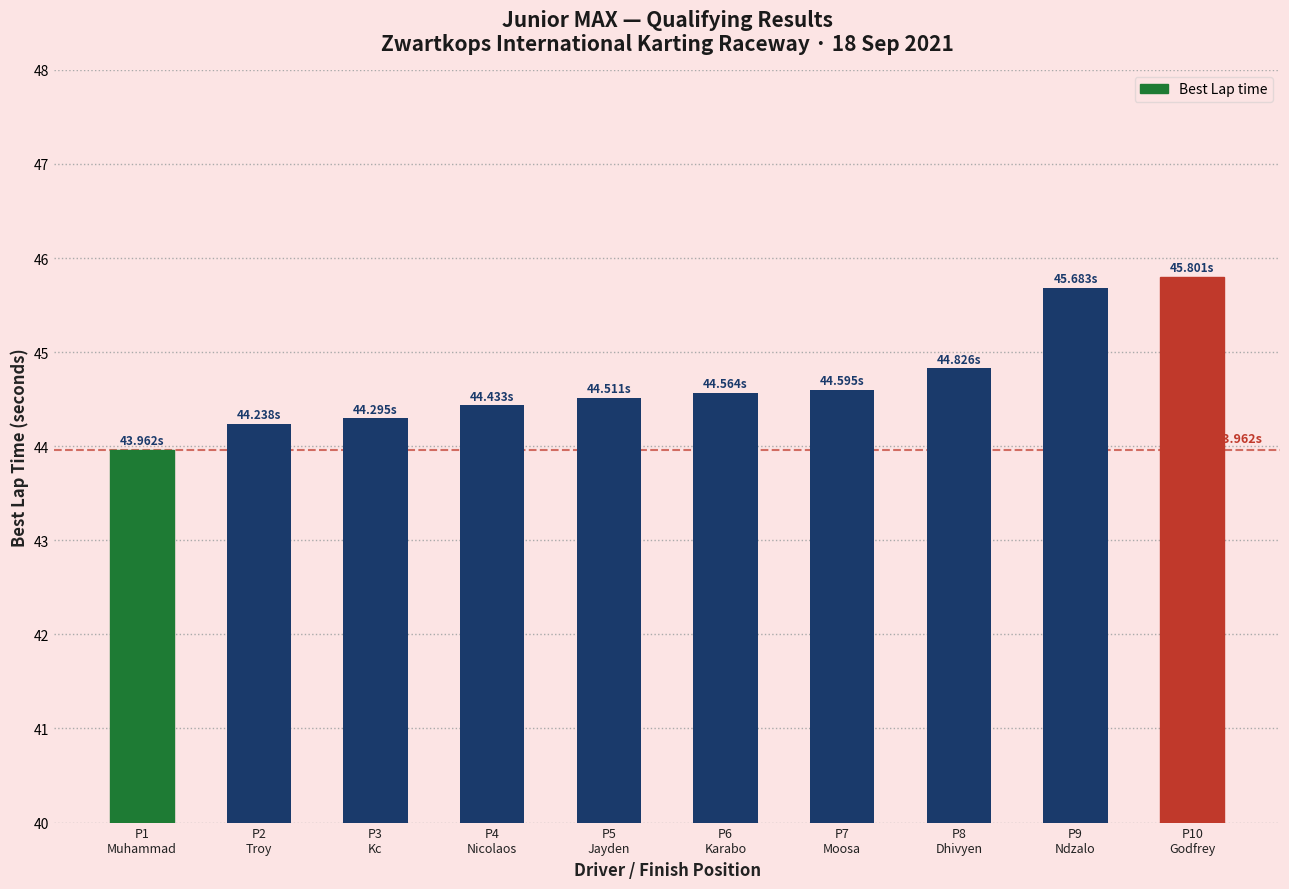

What is the change in value from P4
Nicolaos to P7
Moosa?

+0.2